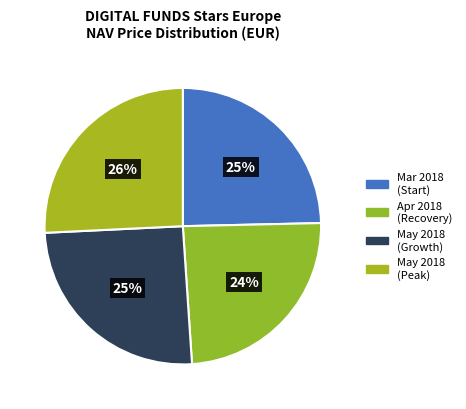

Count the number of slices in the pie.

4